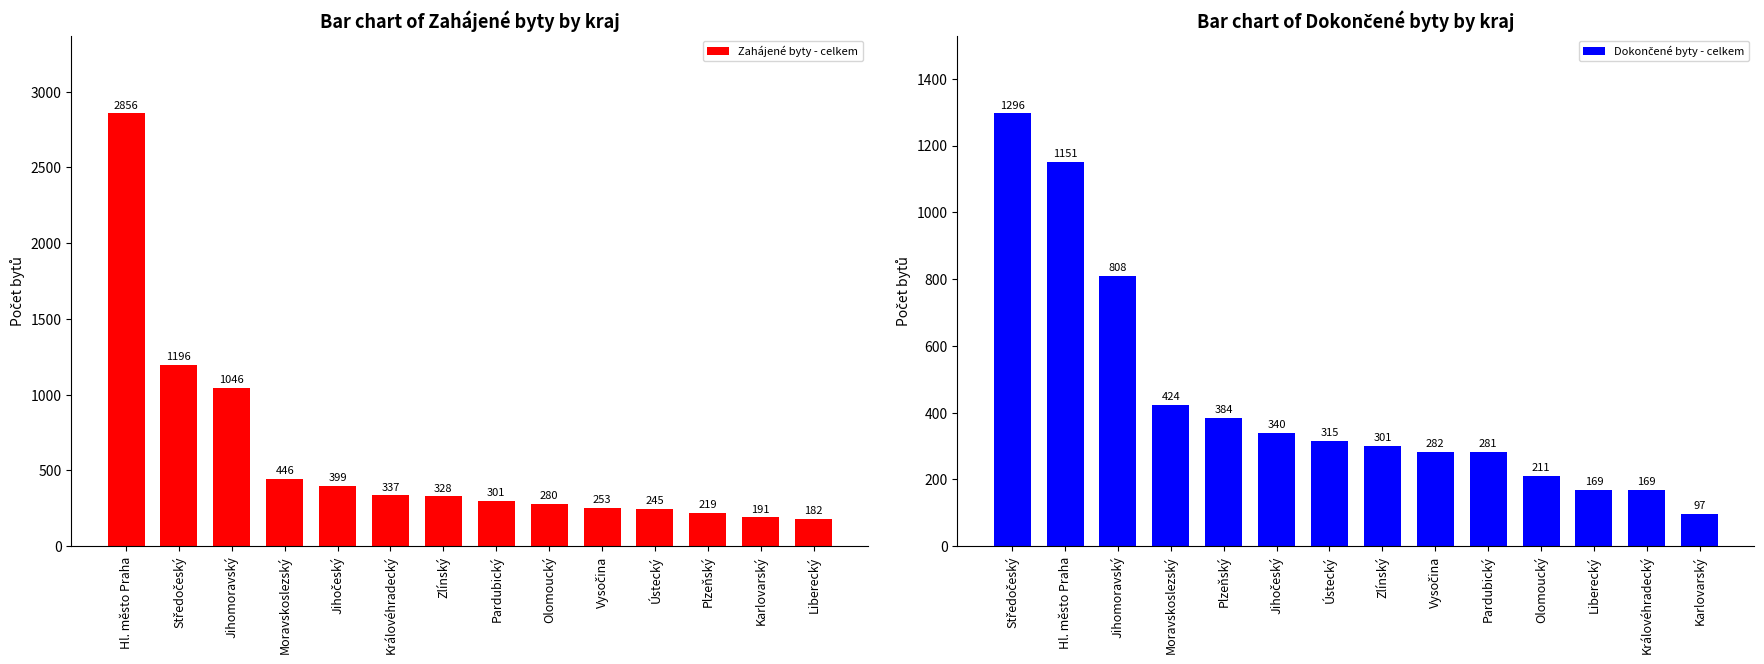

At which label does Zahájené byty - celkem first exceed 328?

Hl. město Praha